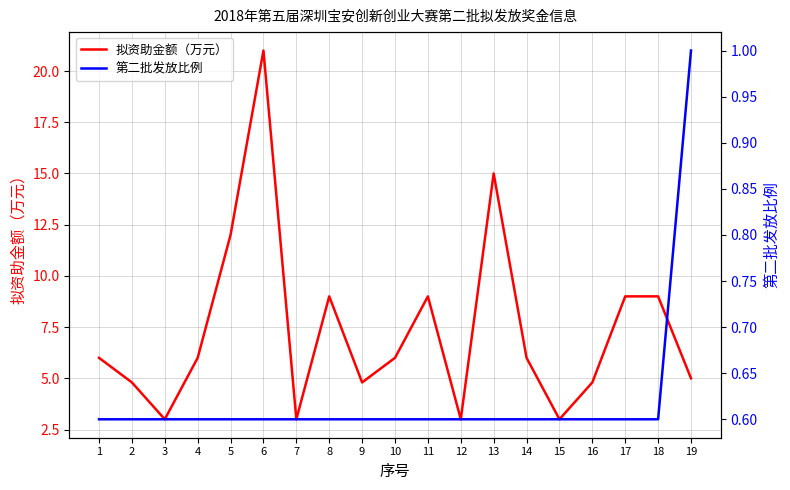

Does the chart display data point markers on the line(s)?

No